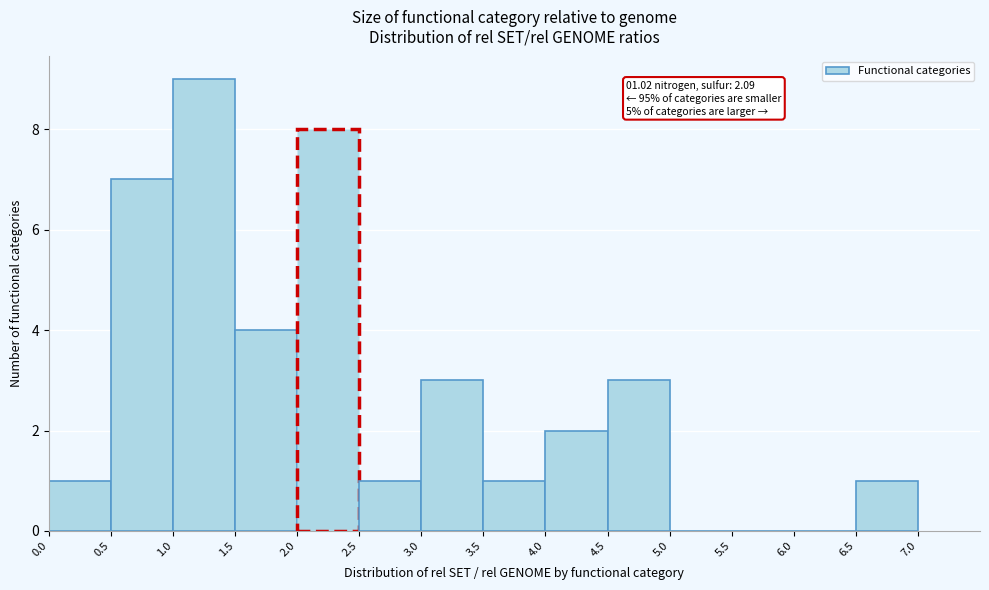

Which range on the x-axis has the tallest bar?

1.0 to 1.5